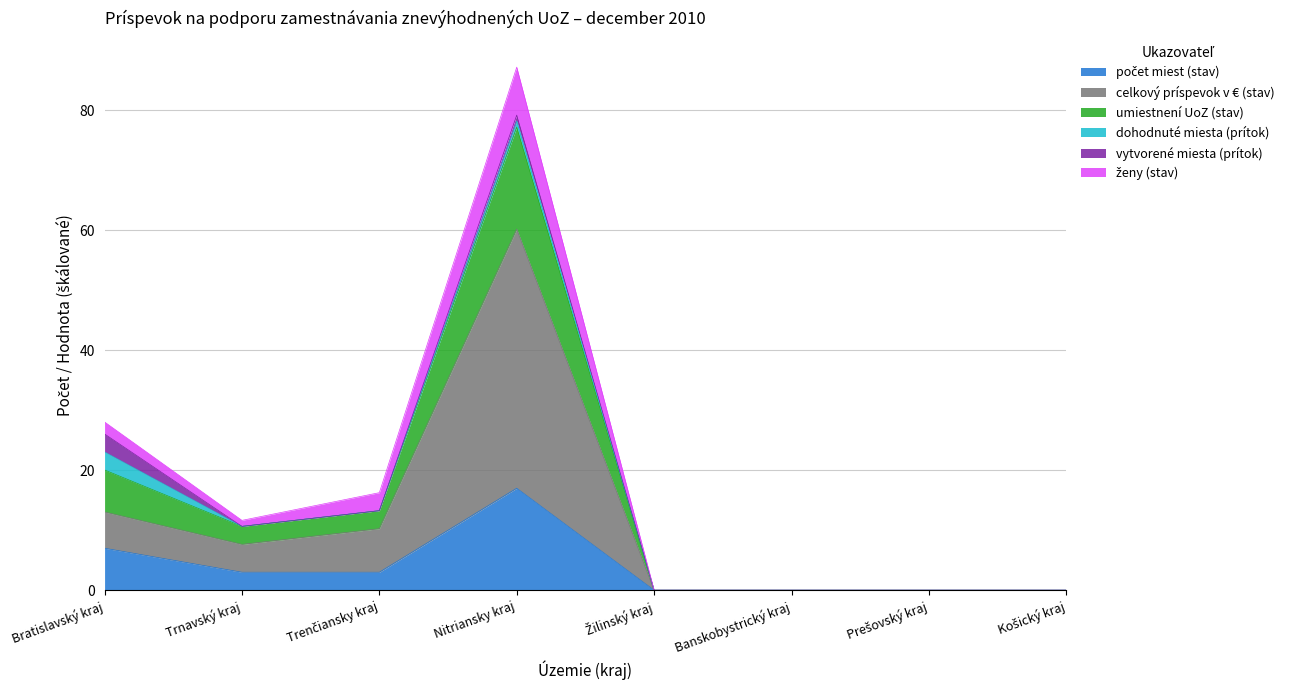

How many lines are shown in the chart?

6